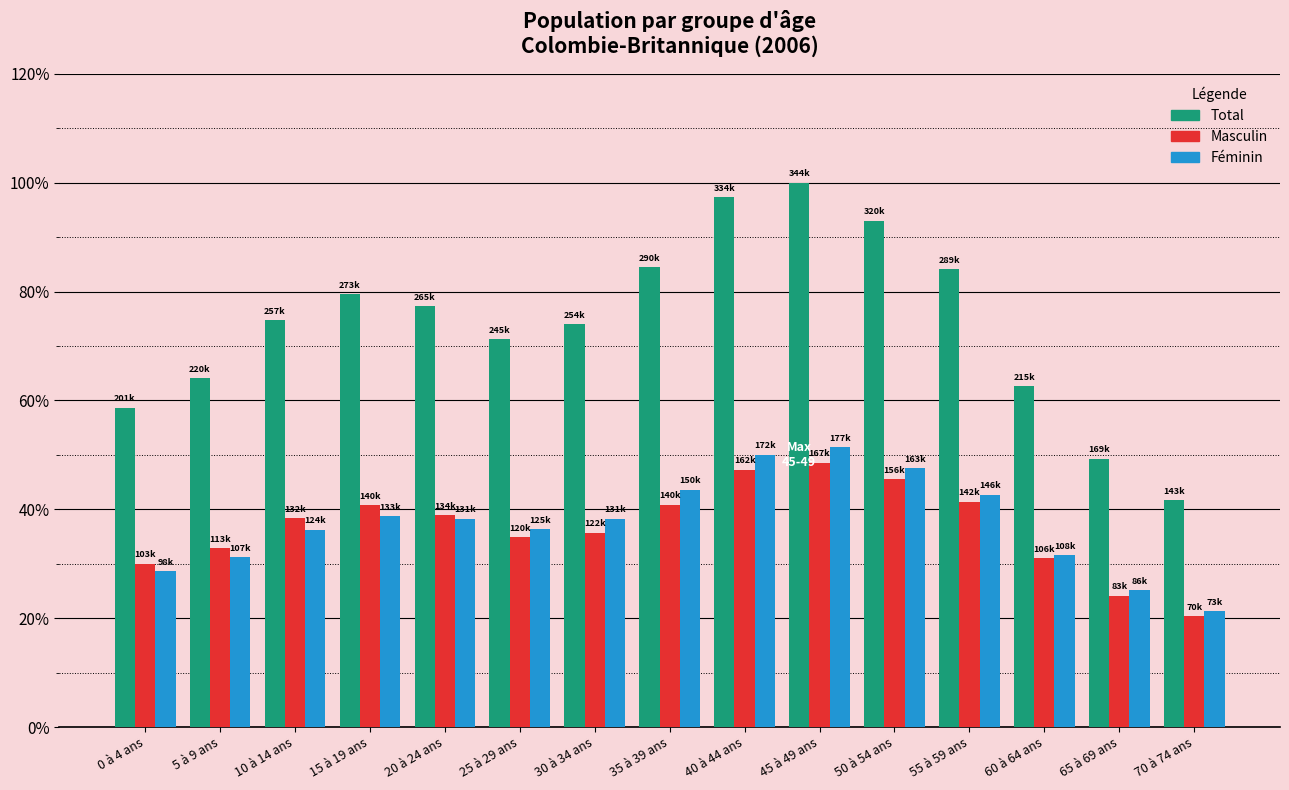

What is the total value across all series at 70 à 74 ans?

83.5